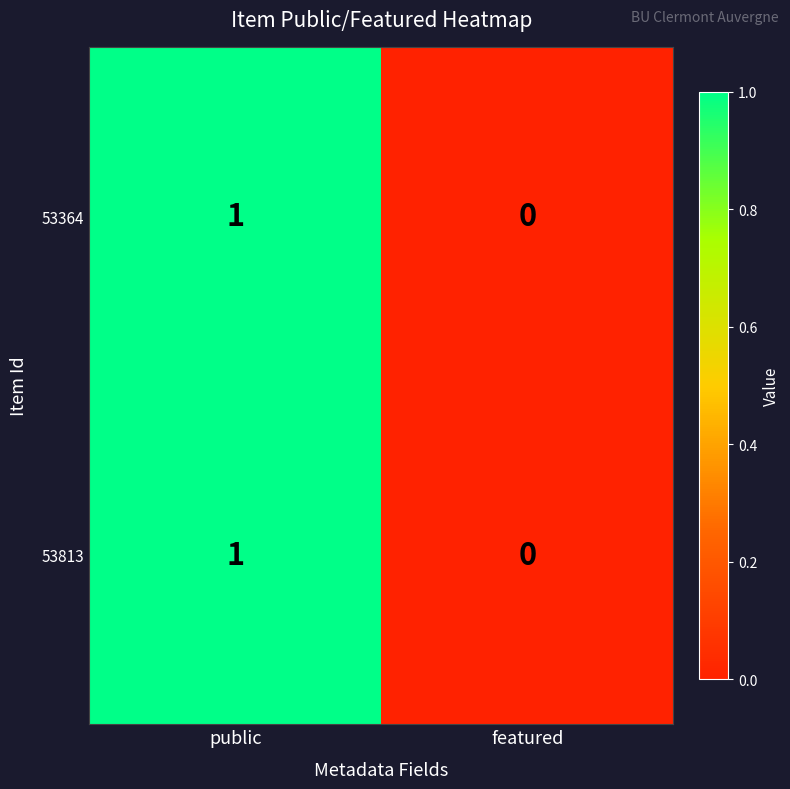

Is the value of 53364 at featured greater than the value of 53813 at public?

No